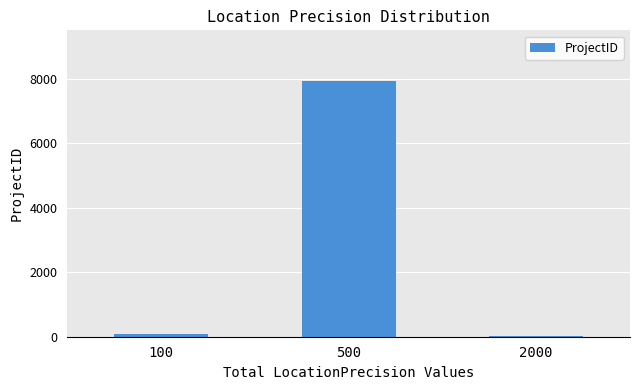

What is the greatest value displayed?

7922